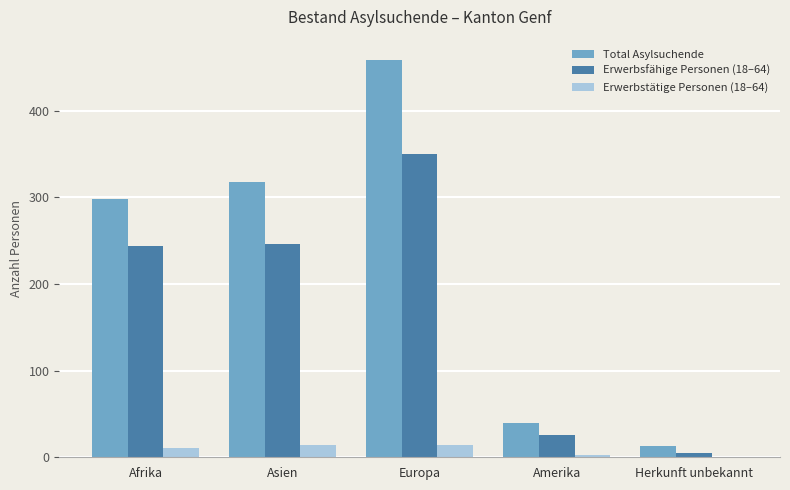

Which category has the highest value in the Total Asylsuchende series?

Europa